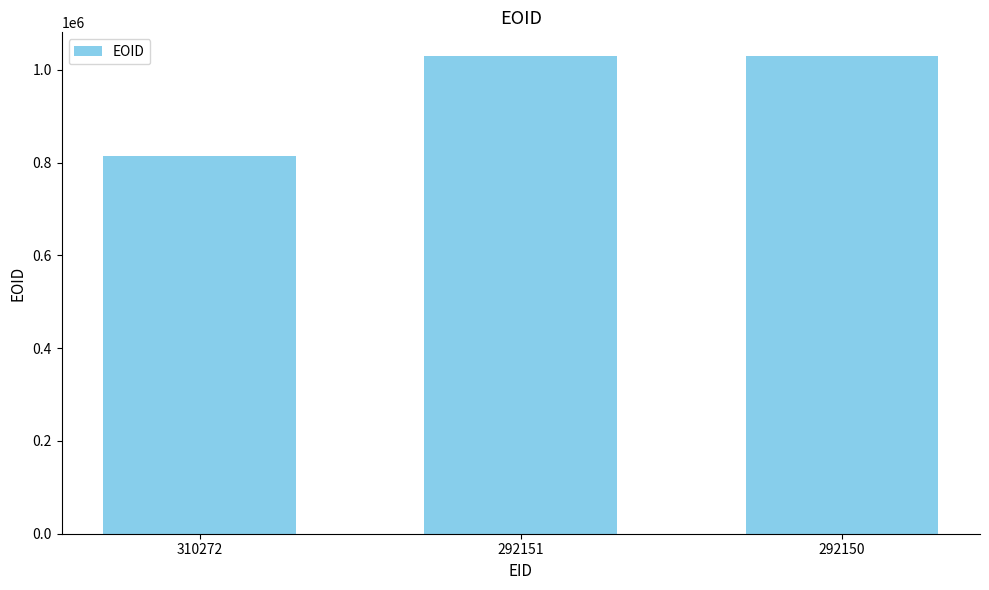

True or false: the data shows 813910 at 310272.

True